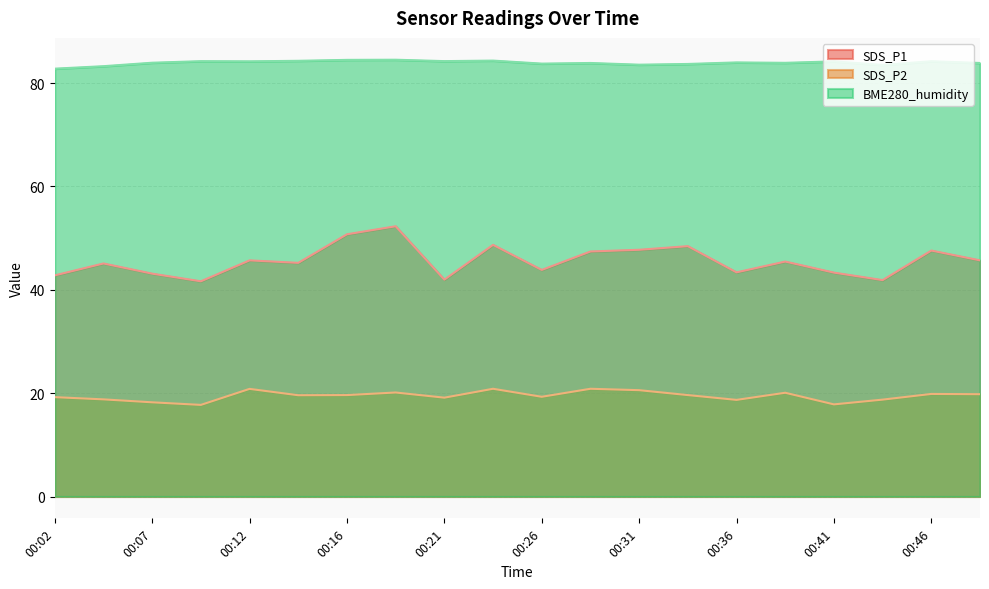

The BME280_humidity series shows 128.7 at 00:09. True or false?

False